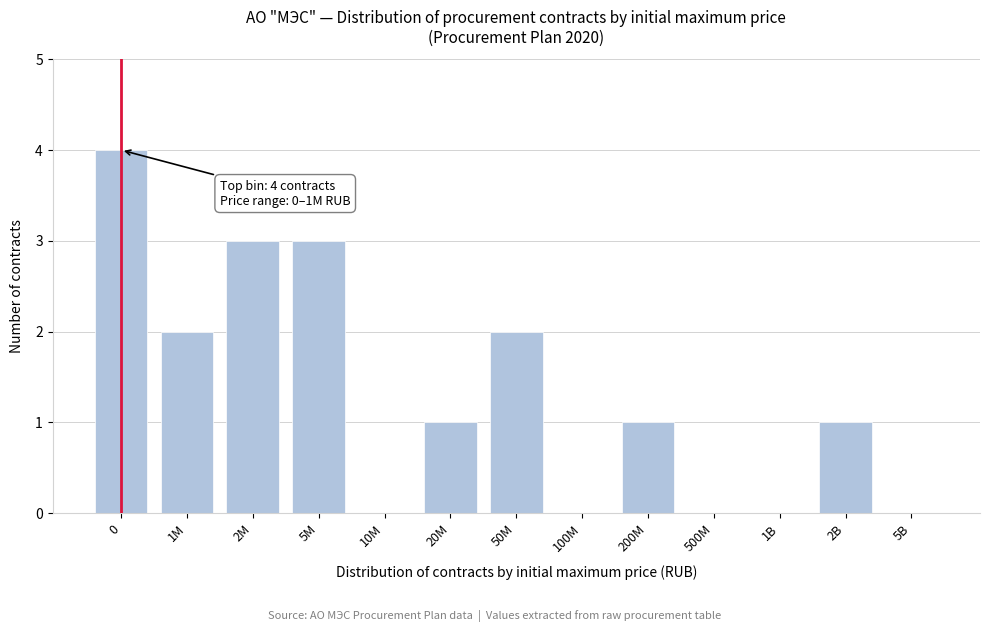

Reading left to right, extract all data points from this chart.

0=4	1M=2	2M=3	5M=3	10M=0	20M=1	50M=2	100M=0	200M=1	500M=0	1B=0	2B=1	5B=0